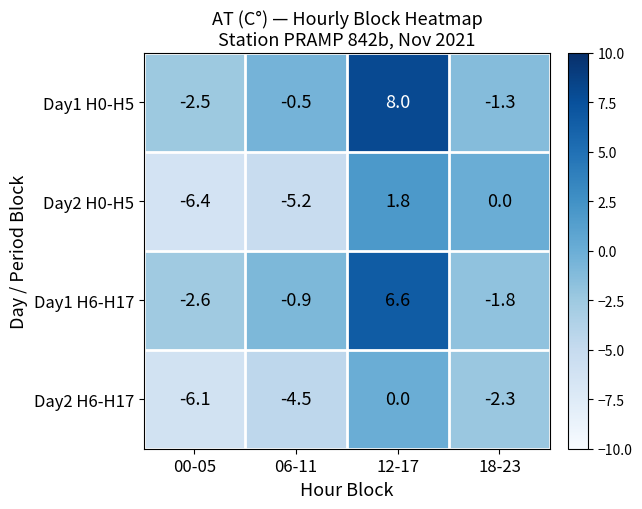

Which series has the widest spread of values?

Day1 H0-H5